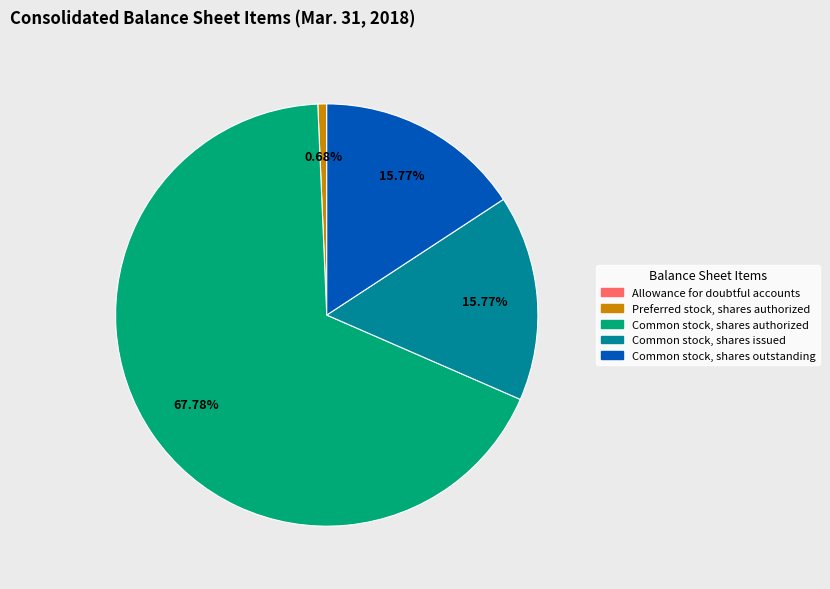

To the nearest percent, what is the average slice percentage?

20%